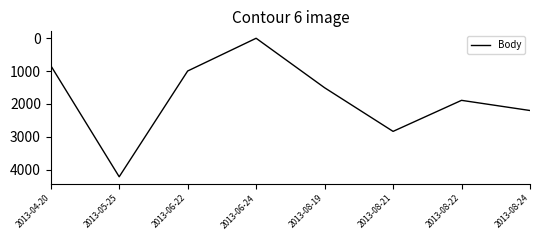

What value does the data have at 2013-08-24, to the nearest 50?

2200